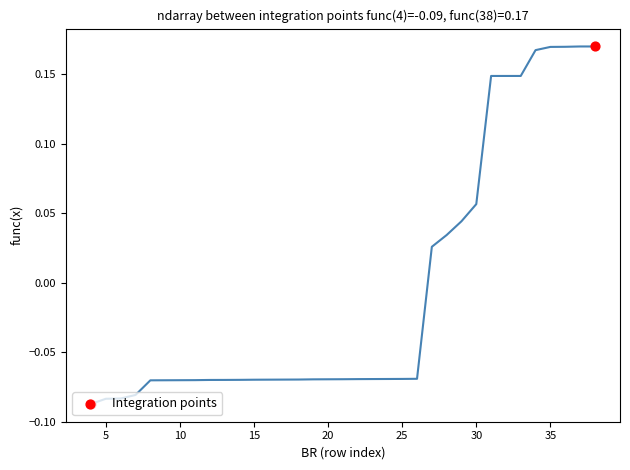

What is the difference between the maximum and minimum values?

0.3